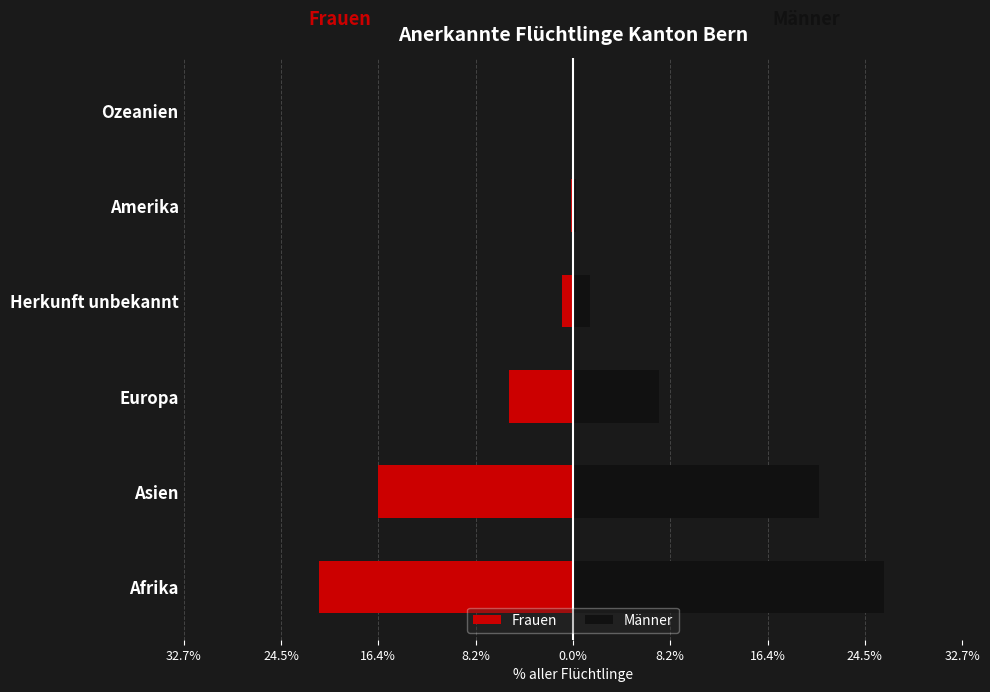

What is the lowest value of the Frauen series?

-21.4